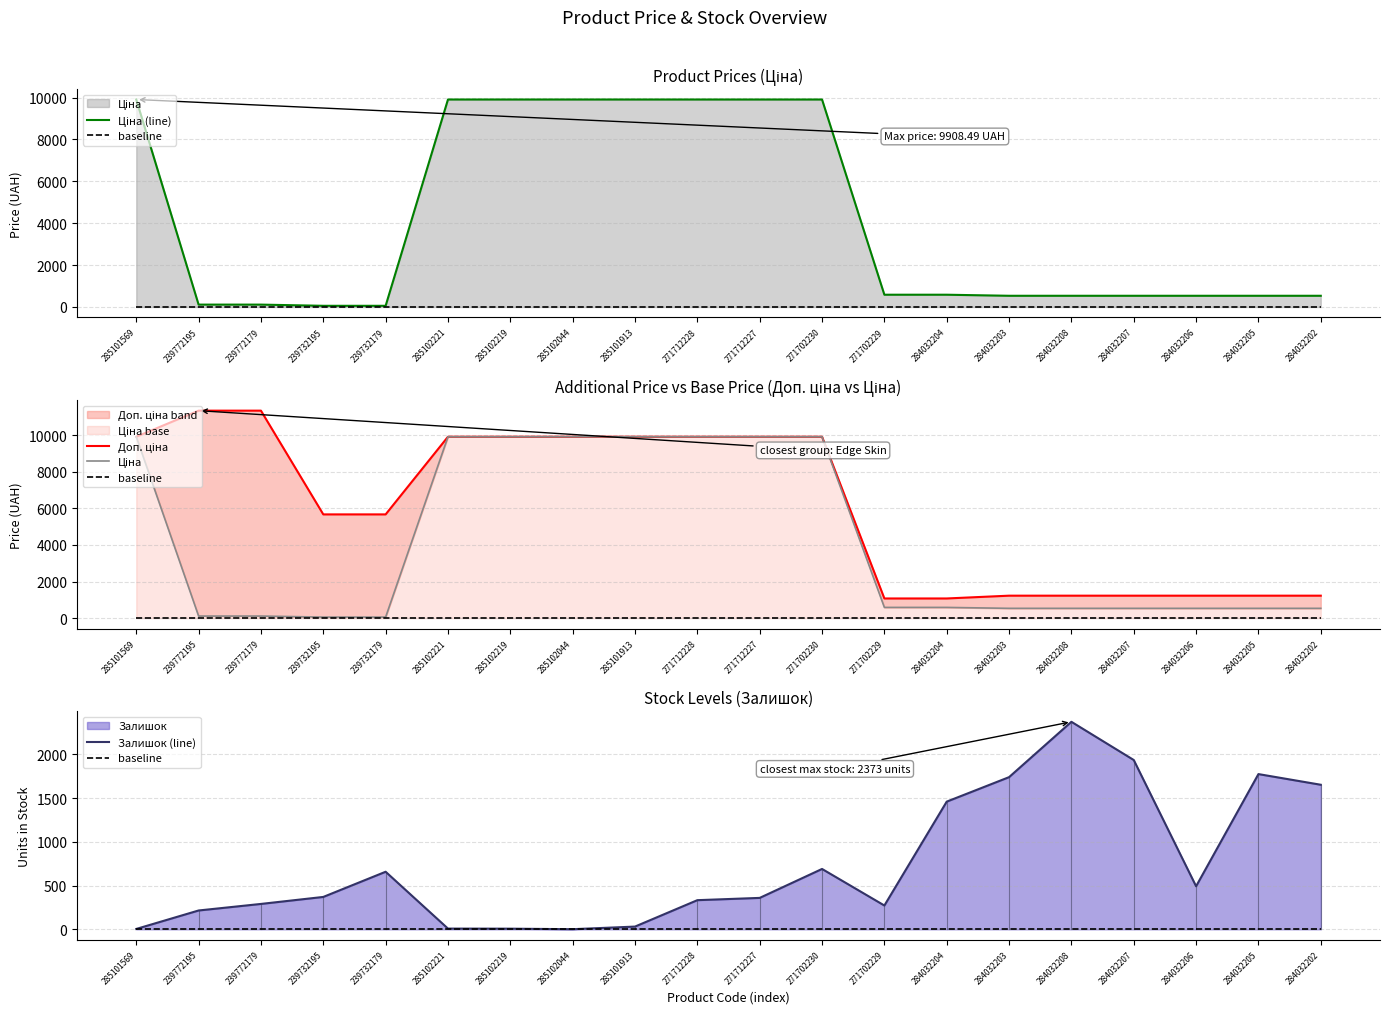

How many lines are shown in the chart?

5